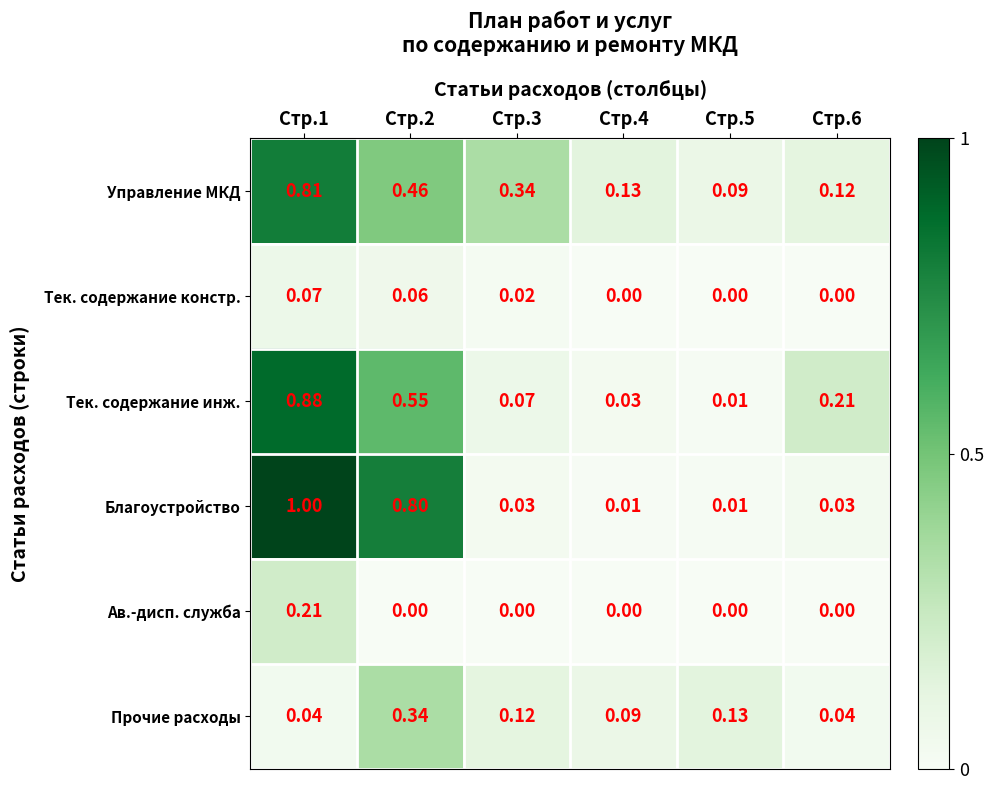

Which series has the widest spread of values?

Благоустройство